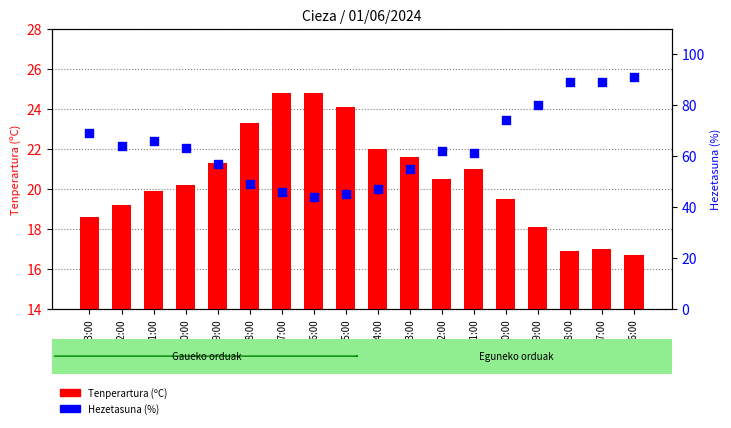

Which series has the largest total across all categories?

Hezetasuna (%)